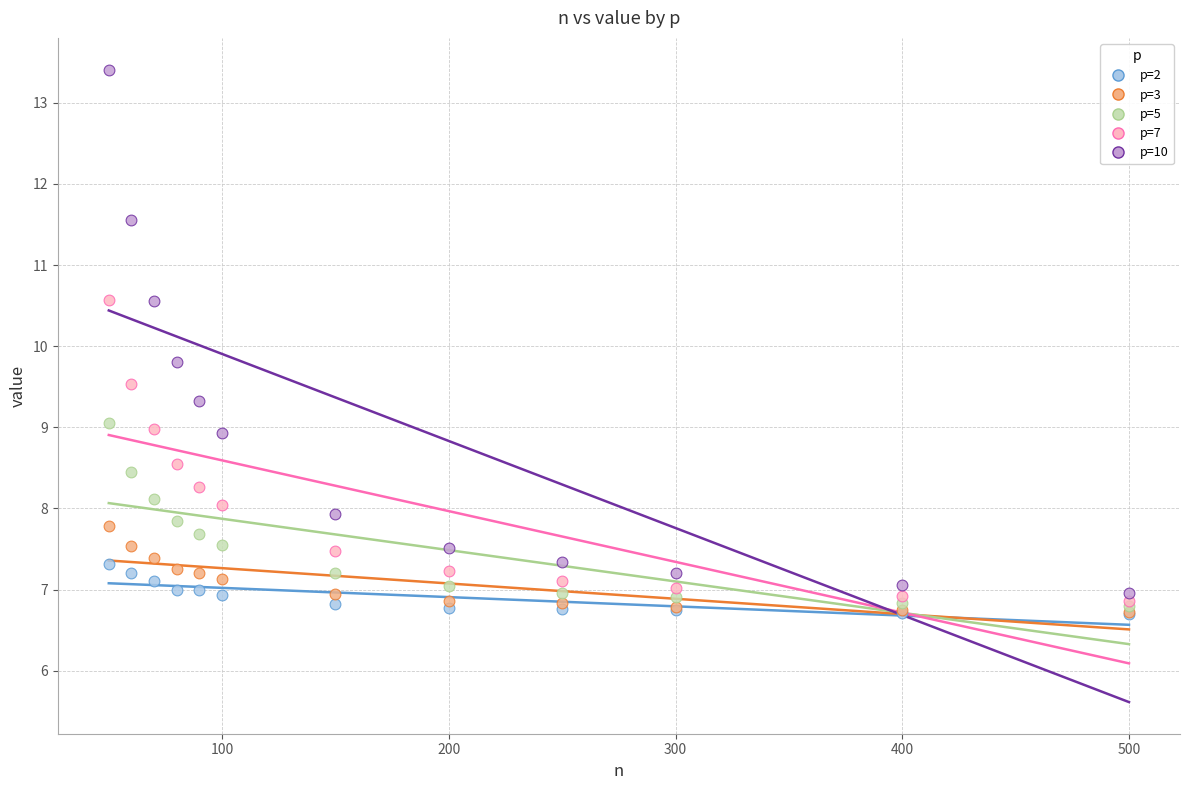

Across all series, what Y value is closest to 10?

9.8